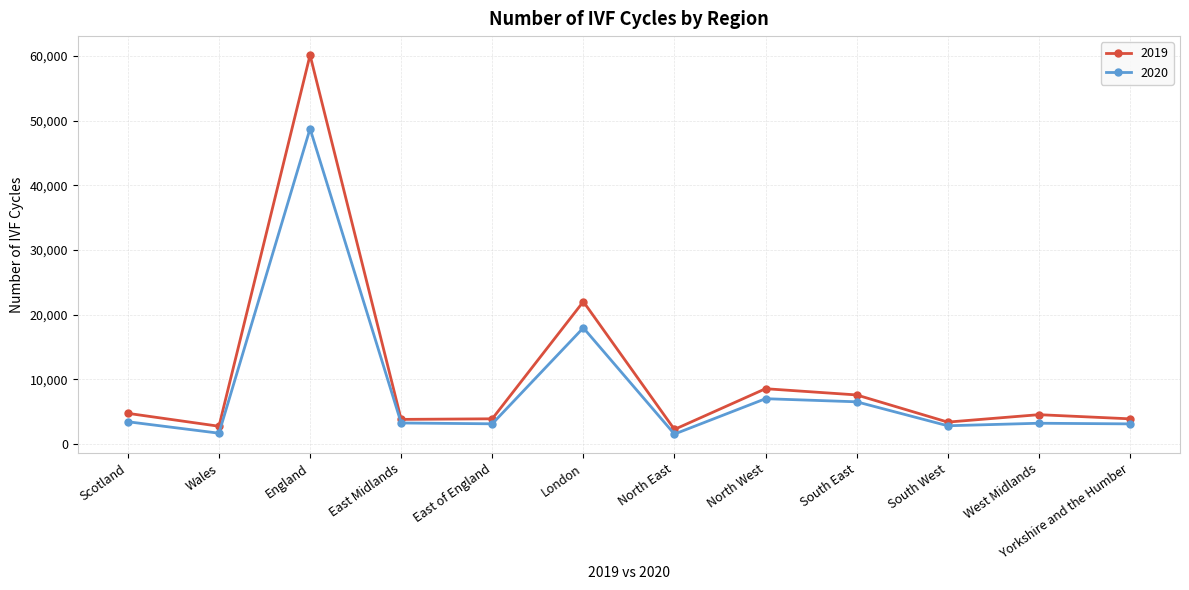

How many lines are shown in the chart?

2